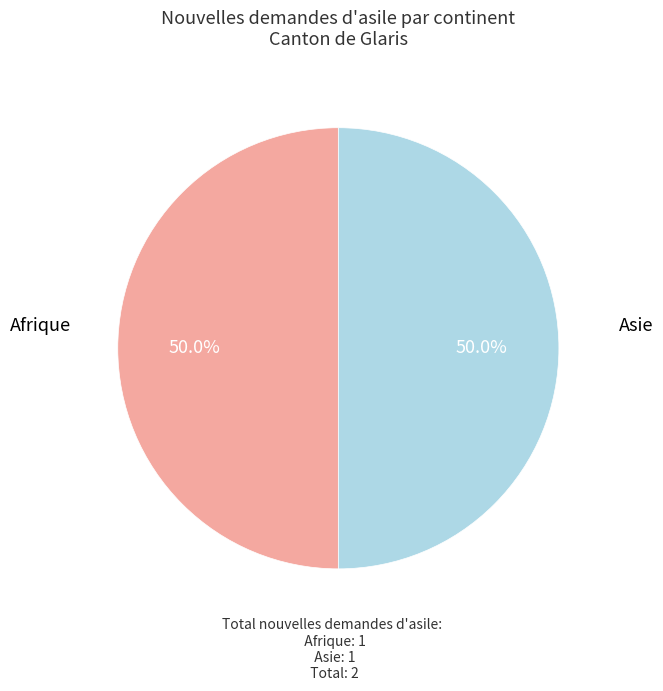

Combined, what portion of the pie is Asie and Afrique?

100.0%